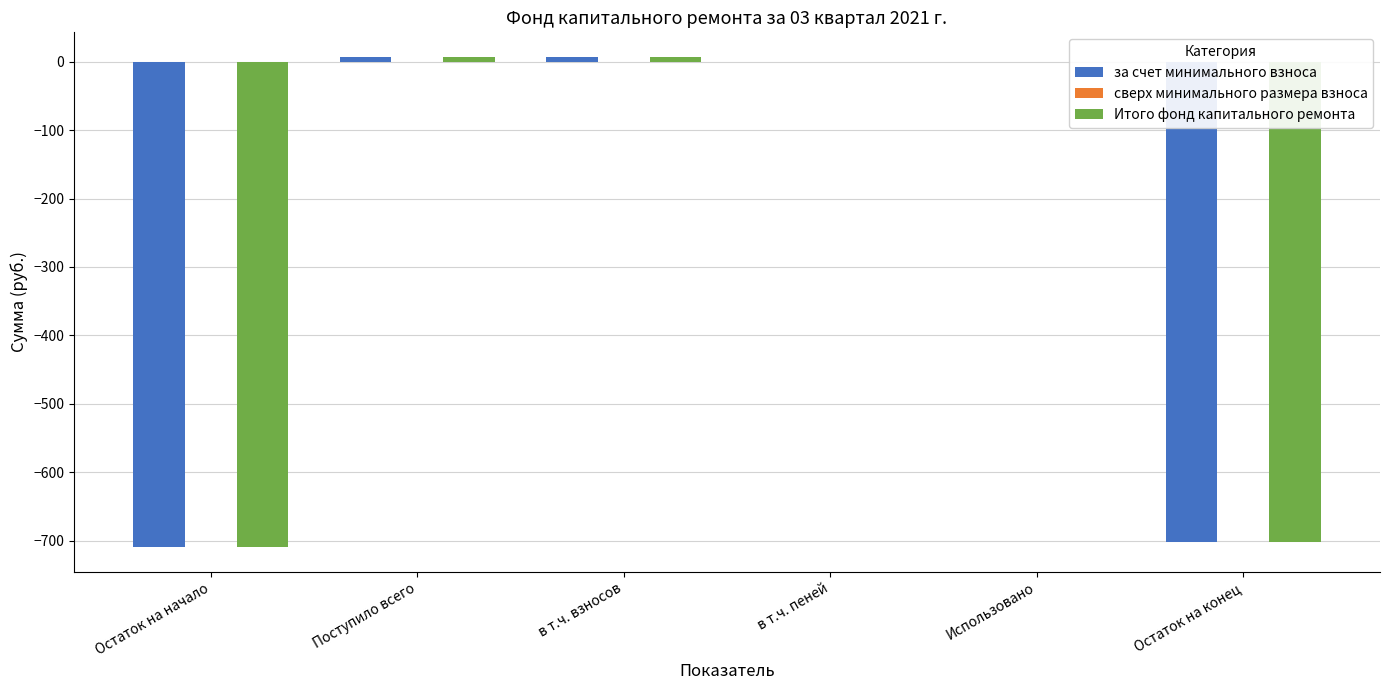

Are the bars grouped side by side (vs. stacked)?

Yes